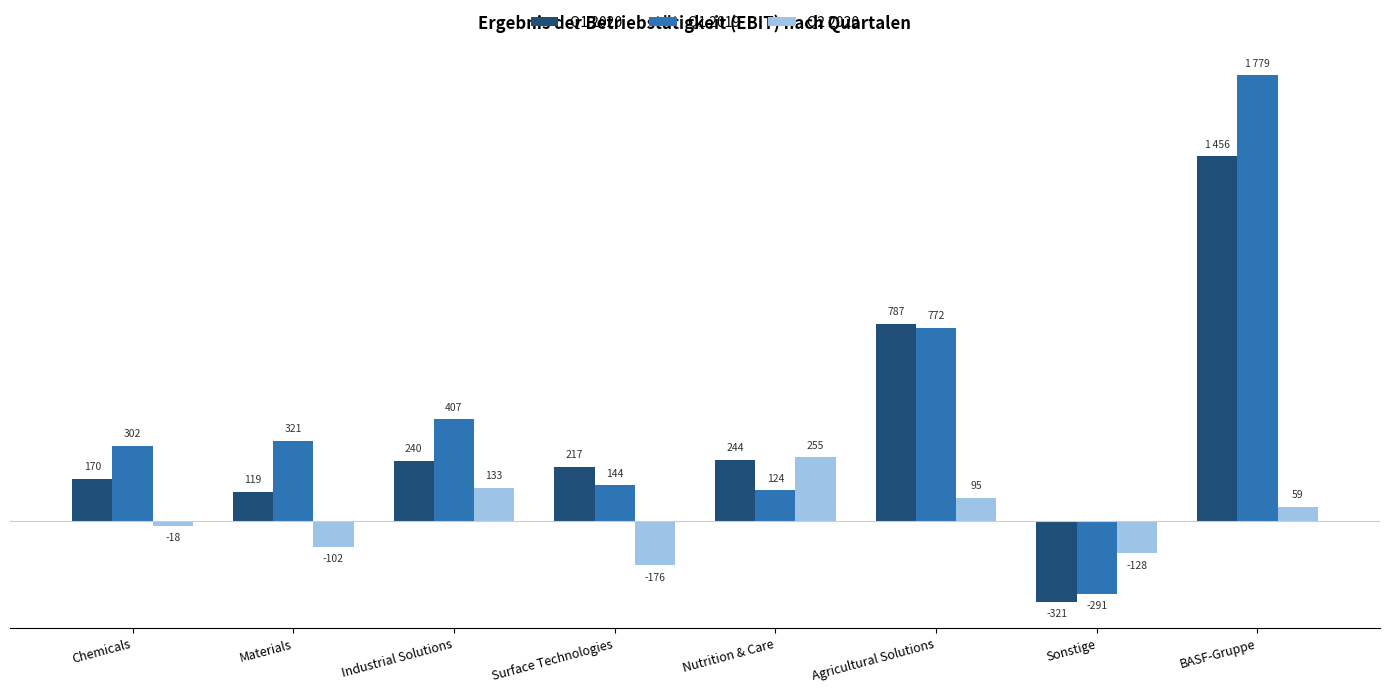

Between Nutrition & Care and Agricultural Solutions, which series saw the biggest shift?

Q1 2019